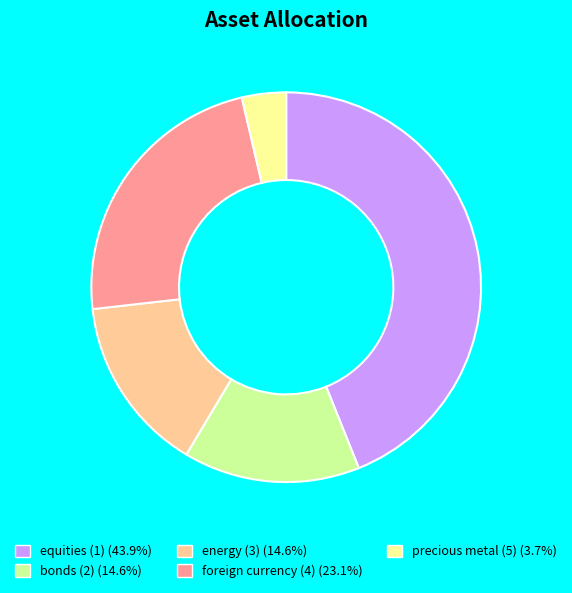

How many segments does this pie chart have?

5